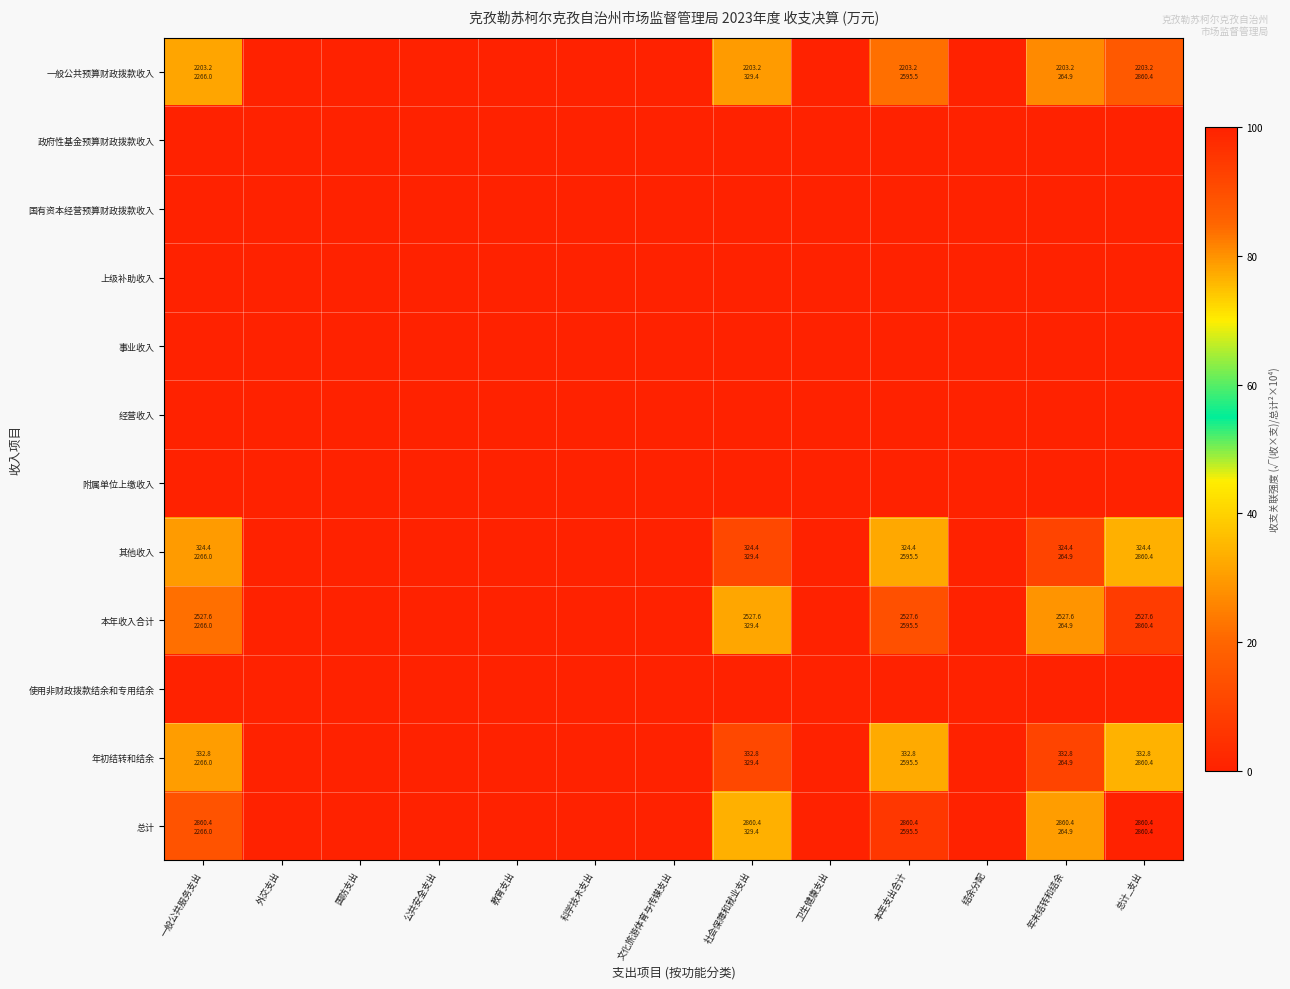

Reading right to left, list all the values displayed in this chart.

一般公共预算财政拨款收入: 总计_支出=87.8	年末结转和结余=26.7	结余分配=0.0	本年支出合计=83.6	卫生健康支出=0.0	社会保障和就业支出=29.8	文化旅游体育与传媒支出=0.0	科学技术支出=0.0	教育支出=0.0	公共安全支出=0.0	国防支出=0.0	外交支出=0.0	一般公共服务支出=78.1
政府性基金预算财政拨款收入: 总计_支出=0.0	年末结转和结余=0.0	结余分配=0.0	本年支出合计=0.0	卫生健康支出=0.0	社会保障和就业支出=0.0	文化旅游体育与传媒支出=0.0	科学技术支出=0.0	教育支出=0.0	公共安全支出=0.0	国防支出=0.0	外交支出=0.0	一般公共服务支出=0.0
国有资本经营预算财政拨款收入: 总计_支出=0.0	年末结转和结余=0.0	结余分配=0.0	本年支出合计=0.0	卫生健康支出=0.0	社会保障和就业支出=0.0	文化旅游体育与传媒支出=0.0	科学技术支出=0.0	教育支出=0.0	公共安全支出=0.0	国防支出=0.0	外交支出=0.0	一般公共服务支出=0.0
上级补助收入: 总计_支出=0.0	年末结转和结余=0.0	结余分配=0.0	本年支出合计=0.0	卫生健康支出=0.0	社会保障和就业支出=0.0	文化旅游体育与传媒支出=0.0	科学技术支出=0.0	教育支出=0.0	公共安全支出=0.0	国防支出=0.0	外交支出=0.0	一般公共服务支出=0.0
事业收入: 总计_支出=0.0	年末结转和结余=0.0	结余分配=0.0	本年支出合计=0.0	卫生健康支出=0.0	社会保障和就业支出=0.0	文化旅游体育与传媒支出=0.0	科学技术支出=0.0	教育支出=0.0	公共安全支出=0.0	国防支出=0.0	外交支出=0.0	一般公共服务支出=0.0
经营收入: 总计_支出=0.0	年末结转和结余=0.0	结余分配=0.0	本年支出合计=0.0	卫生健康支出=0.0	社会保障和就业支出=0.0	文化旅游体育与传媒支出=0.0	科学技术支出=0.0	教育支出=0.0	公共安全支出=0.0	国防支出=0.0	外交支出=0.0	一般公共服务支出=0.0
附属单位上缴收入: 总计_支出=0.0	年末结转和结余=0.0	结余分配=0.0	本年支出合计=0.0	卫生健康支出=0.0	社会保障和就业支出=0.0	文化旅游体育与传媒支出=0.0	科学技术支出=0.0	教育支出=0.0	公共安全支出=0.0	国防支出=0.0	外交支出=0.0	一般公共服务支出=0.0
其他收入: 总计_支出=33.7	年末结转和结余=10.2	结余分配=0.0	本年支出合计=32.1	卫生健康支出=0.0	社会保障和就业支出=11.4	文化旅游体育与传媒支出=0.0	科学技术支出=0.0	教育支出=0.0	公共安全支出=0.0	国防支出=0.0	外交支出=0.0	一般公共服务支出=30.0
本年收入合计: 总计_支出=94.0	年末结转和结余=28.6	结余分配=0.0	本年支出合计=89.5	卫生健康支出=0.0	社会保障和就业支出=31.9	文化旅游体育与传媒支出=0.0	科学技术支出=0.0	教育支出=0.0	公共安全支出=0.0	国防支出=0.0	外交支出=0.0	一般公共服务支出=83.7
使用非财政拨款结余和专用结余: 总计_支出=0.0	年末结转和结余=0.0	结余分配=0.0	本年支出合计=0.0	卫生健康支出=0.0	社会保障和就业支出=0.0	文化旅游体育与传媒支出=0.0	科学技术支出=0.0	教育支出=0.0	公共安全支出=0.0	国防支出=0.0	外交支出=0.0	一般公共服务支出=0.0
年初结转和结余: 总计_支出=34.1	年末结转和结余=10.4	结余分配=0.0	本年支出合计=32.5	卫生健康支出=0.0	社会保障和就业支出=11.6	文化旅游体育与传媒支出=0.0	科学技术支出=0.0	教育支出=0.0	公共安全支出=0.0	国防支出=0.0	外交支出=0.0	一般公共服务支出=30.4
总计: 总计_支出=100.0	年末结转和结余=30.4	结余分配=0.0	本年支出合计=95.3	卫生健康支出=0.0	社会保障和就业支出=33.9	文化旅游体育与传媒支出=0.0	科学技术支出=0.0	教育支出=0.0	公共安全支出=0.0	国防支出=0.0	外交支出=0.0	一般公共服务支出=89.0